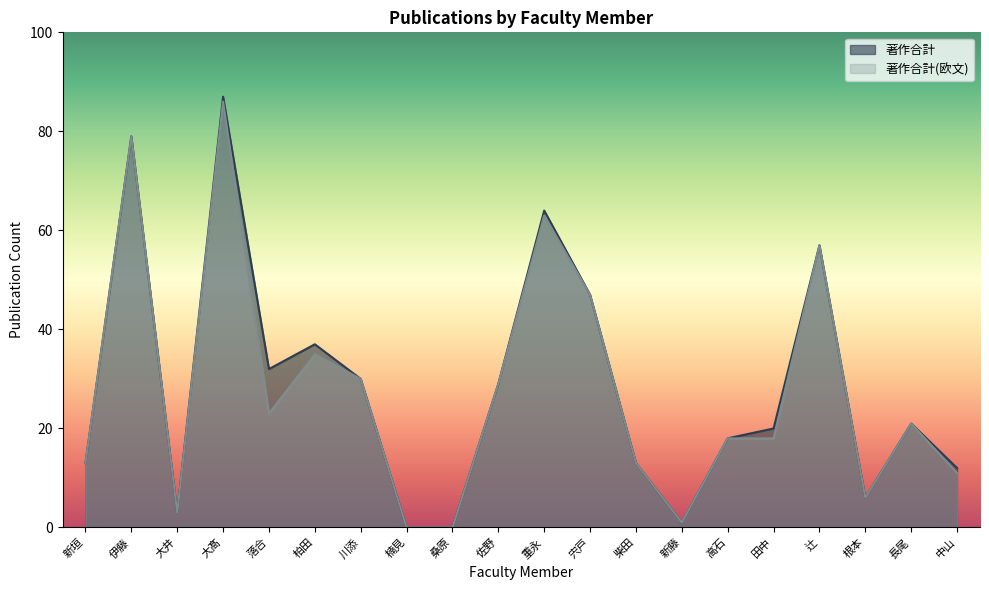

What are all the series names shown in the legend?

著作合計, 著作合計(欧文)